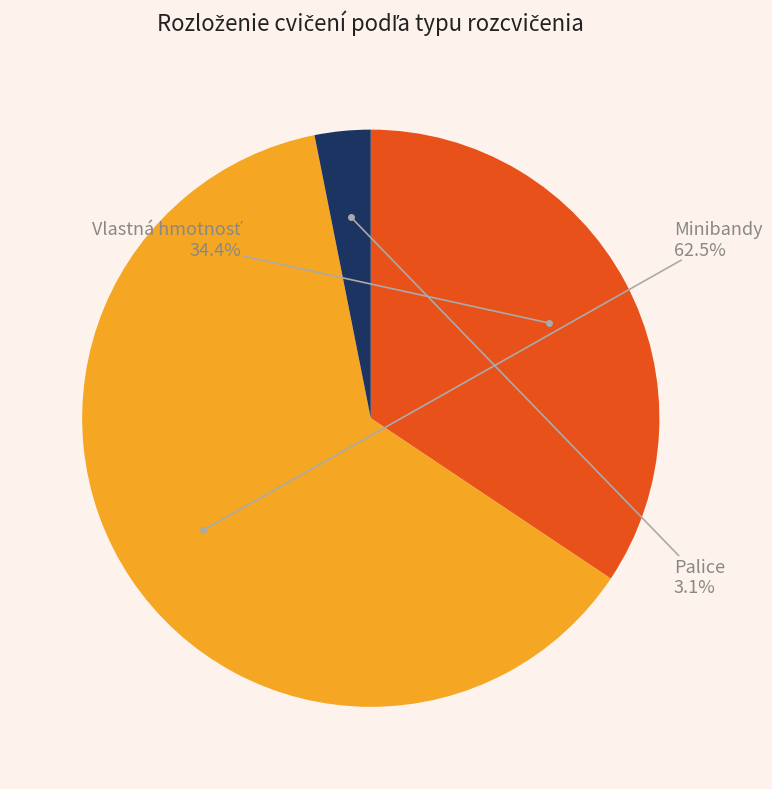

Which category has the smallest portion of the pie?

Palice